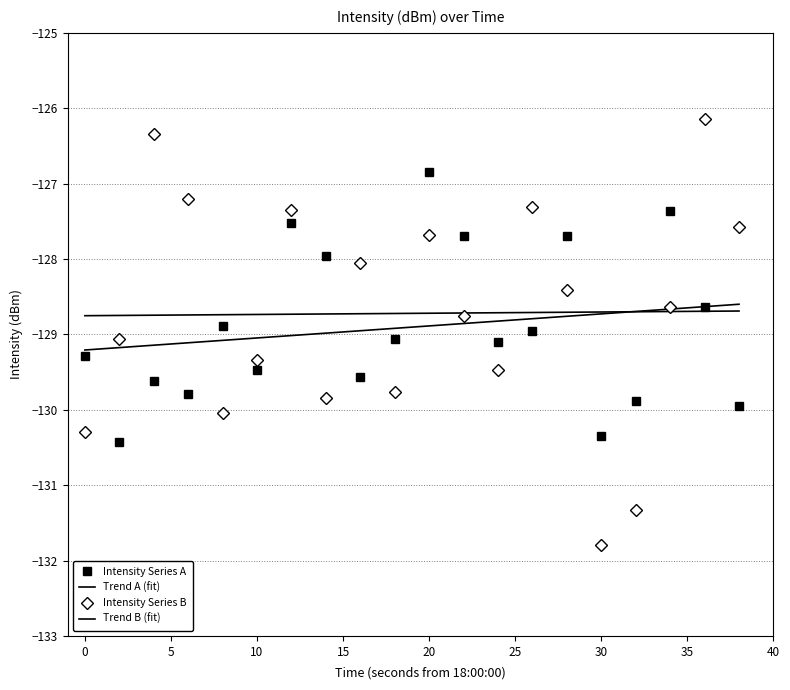

Reading right to left, what are all the values shown in this chart?

Intensity Series A: -130.0	-128.6	-127.4	-129.9	-130.3	-127.7	-129.0	-129.1	-127.7	-126.8	-129.1	-129.6	-128.0	-127.5	-129.5	-128.9	-129.8	-129.6	-130.4	-129.3
Trend A (fit): -128.6	-128.6	-128.7	-128.7	-128.7	-128.8	-128.8	-128.8	-128.9	-128.9	-128.9	-129.0	-129.0	-129.0	-129.0	-129.1	-129.1	-129.1	-129.2	-129.2
Intensity Series B: -127.6	-126.1	-128.6	-131.3	-131.8	-128.4	-127.3	-129.5	-128.8	-127.7	-129.8	-128.1	-129.8	-127.4	-129.3	-130.0	-127.2	-126.3	-129.1	-130.3
Trend B (fit): -128.7	-128.7	-128.7	-128.7	-128.7	-128.7	-128.7	-128.7	-128.7	-128.7	-128.7	-128.7	-128.7	-128.7	-128.7	-128.7	-128.7	-128.7	-128.7	-128.8